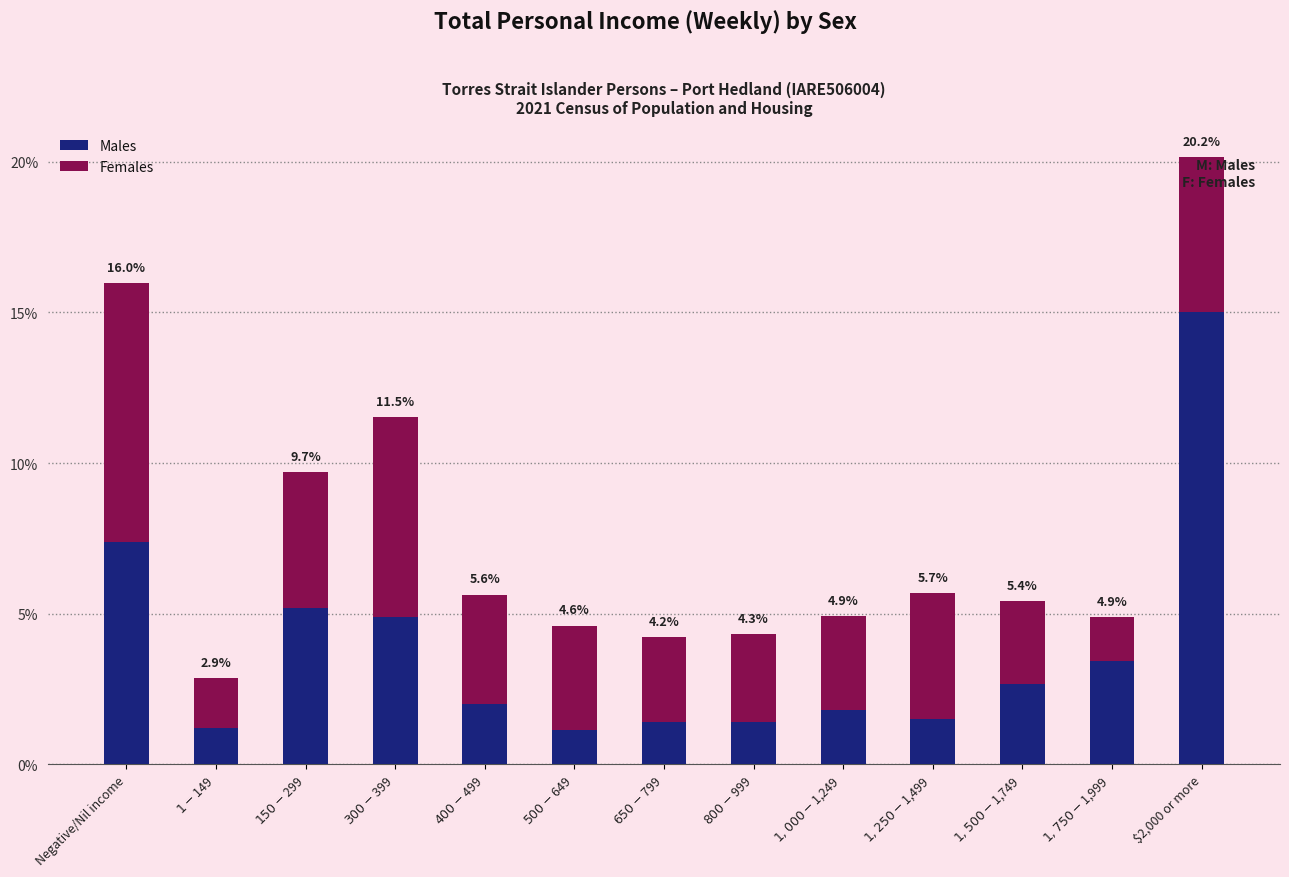

What are all the series names shown in the legend?

Males, Females